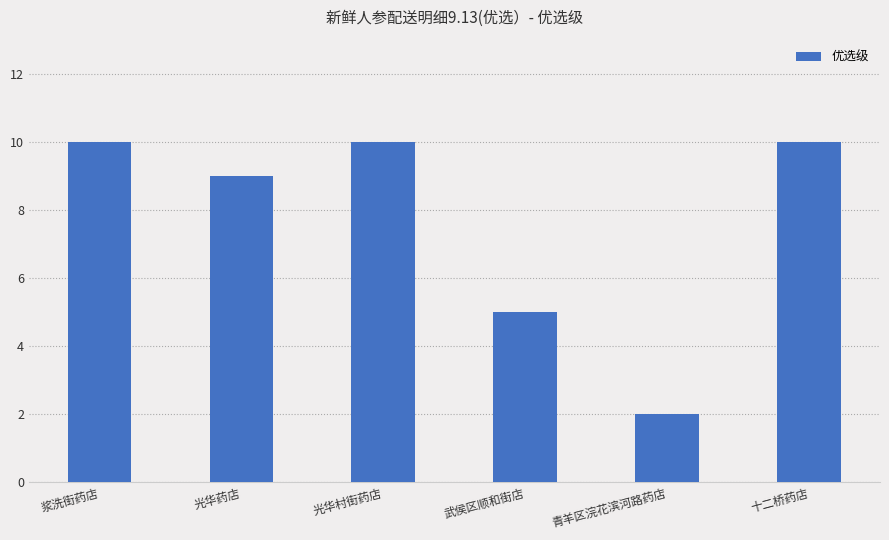

Approximately how many times larger is the value at 青羊区浣花滨河路药店 compared to 光华药店?

0.2